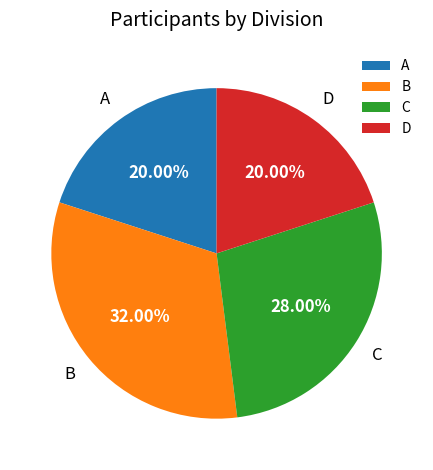

Does A represent more than half of the total?

No